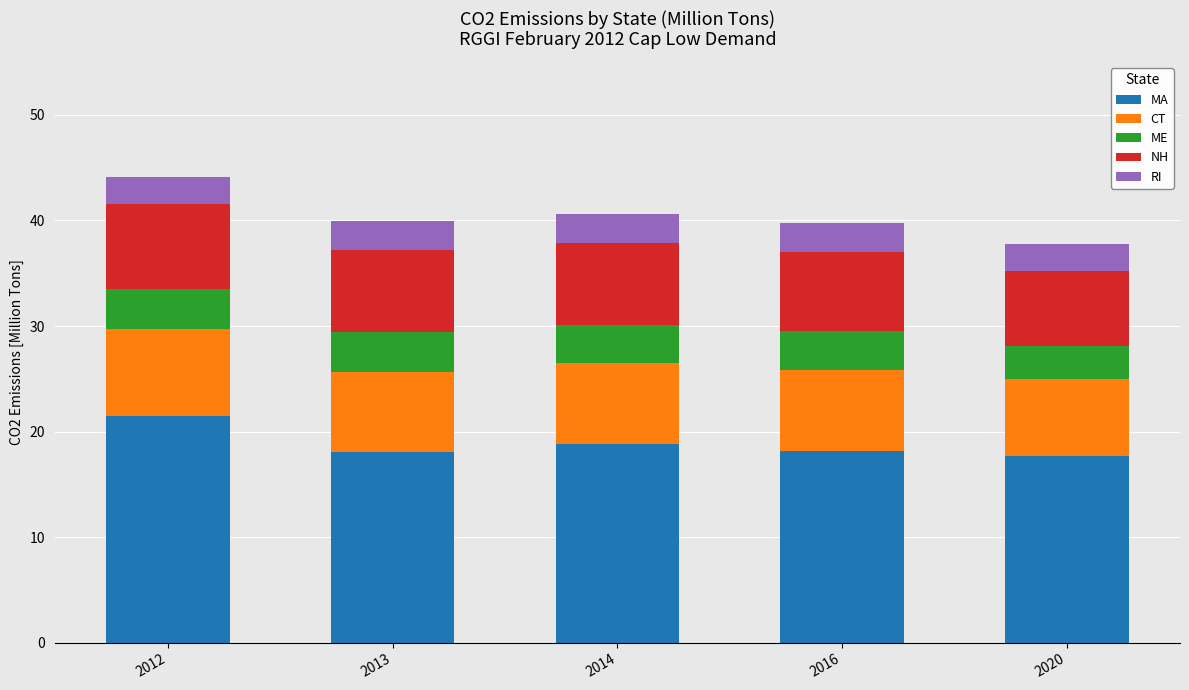

What is the difference between the MA values at 2016 and 2012?

3.2